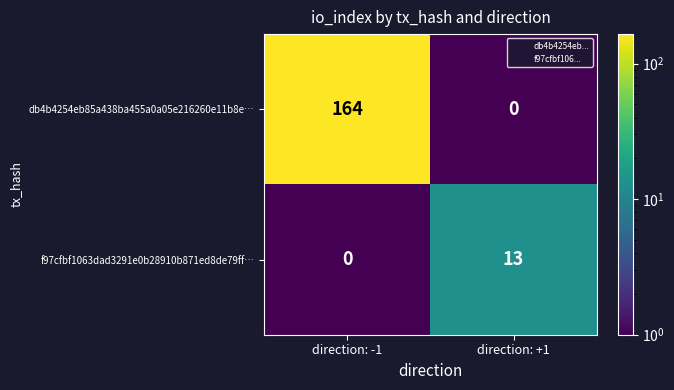

Which series changed the most between direction: -1 and direction: +1?

db4b4254eb85a438ba455a0a05e216260e11b8e…